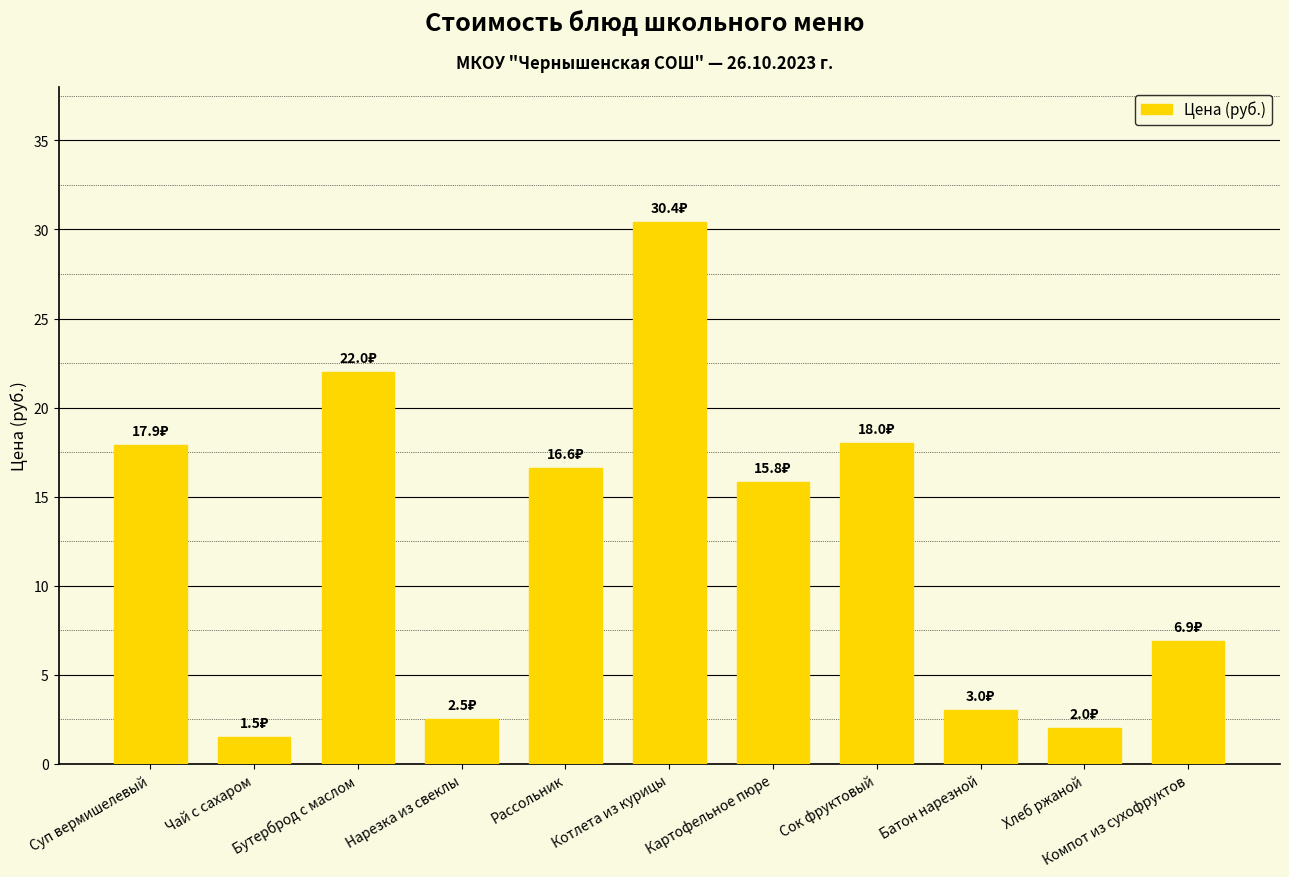

What is the sum of the values at Хлеб ржаной and Сок фруктовый?

20.0